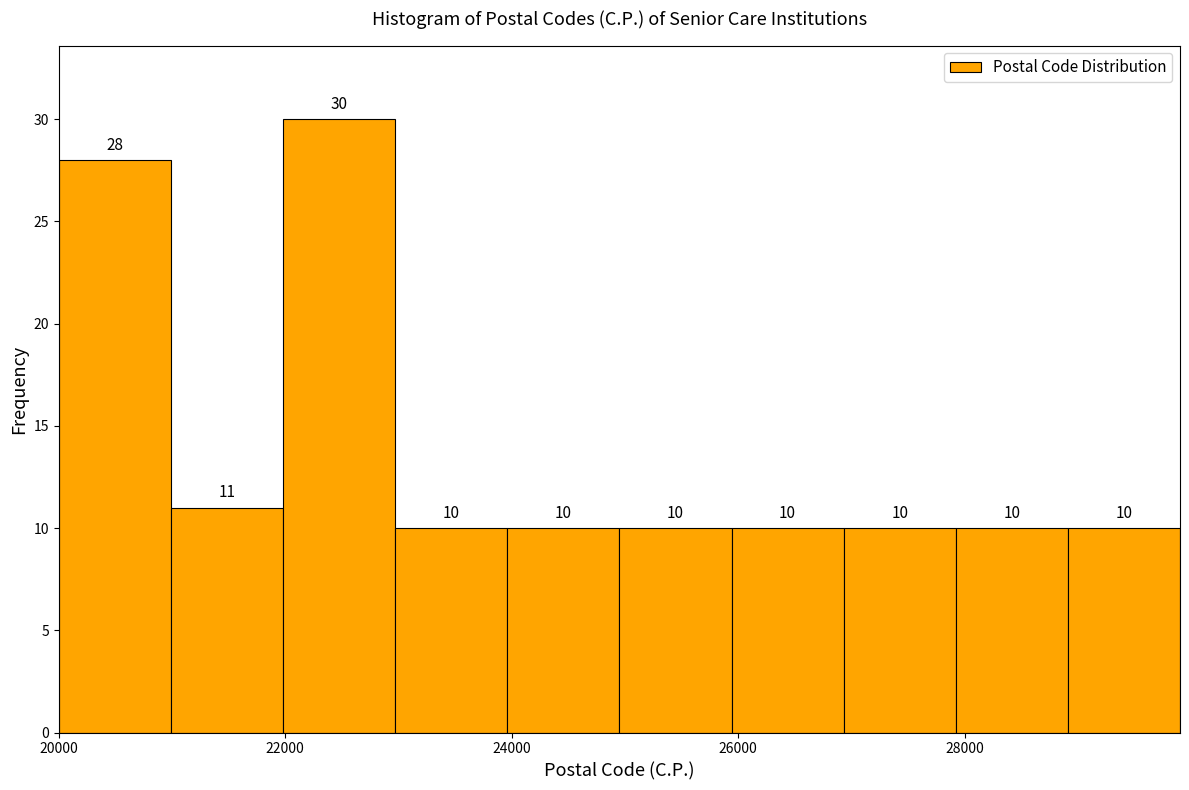

Reading left to right, transcribe this chart: for each bar, give the range it covers on the x-axis and its height. The bar edges are not printed on the chart, so give them approximately, as read against the axis.

20000 to 21000: 28
21000 to 22000: 11
22000 to 23000: 30
23000 to 24000: 10
24000 to 25000: 10
25000 to 26000: 10
26000 to 27000: 10
27000 to 28000: 10
28000 to 29000: 10
29000 to 30000: 10